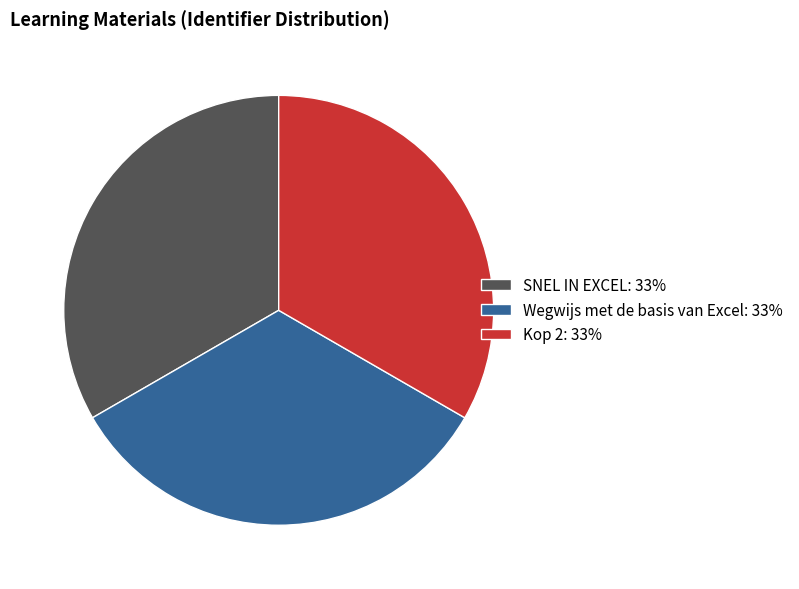

What is the ratio of the value at Kop 2: 33% to the value at SNEL IN EXCEL: 33%?

1.0